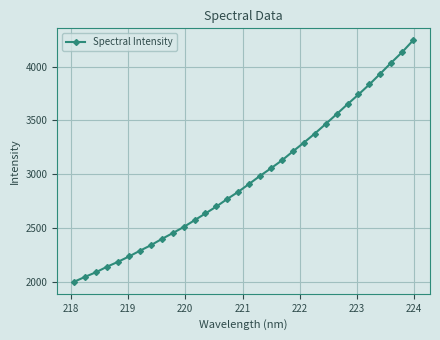

What is the sum of all values?

94782.0